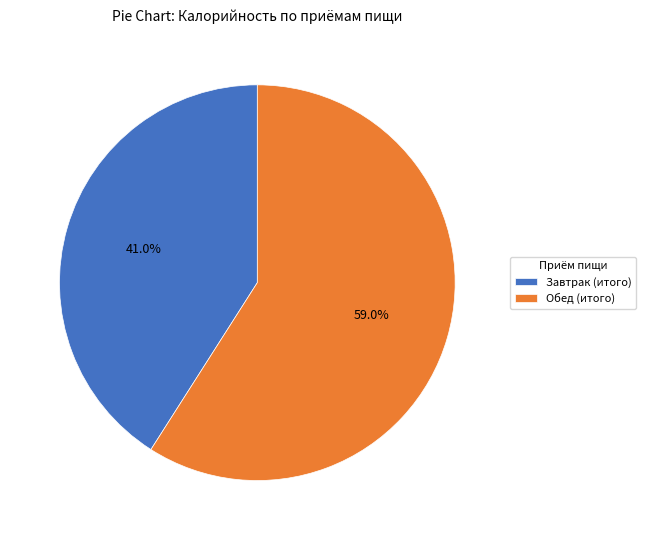

To the nearest percent, what is the difference between the largest and smallest slice percentages?

18%